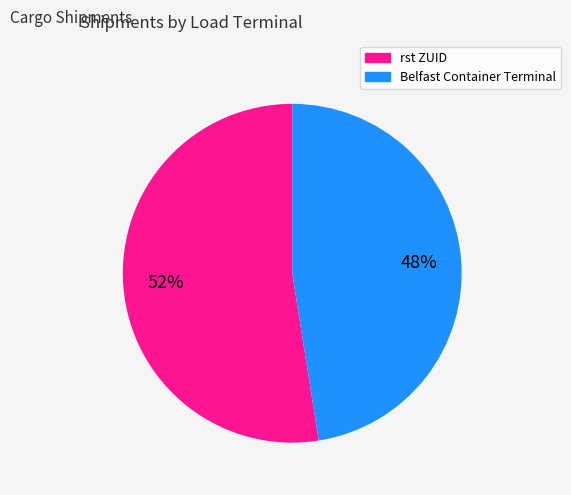

To the nearest percent, what is the average slice percentage?

50%